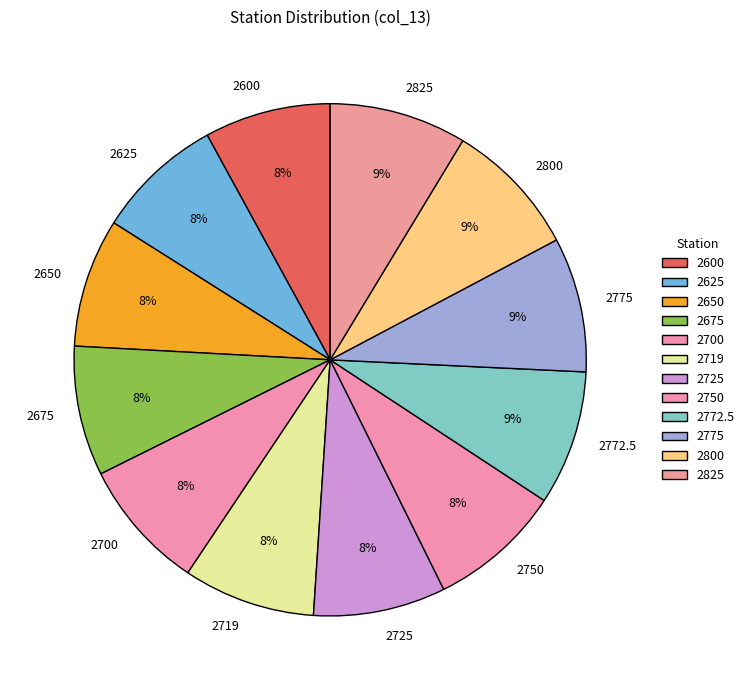

To the nearest percent, what percentage of the pie is 2625?

8%